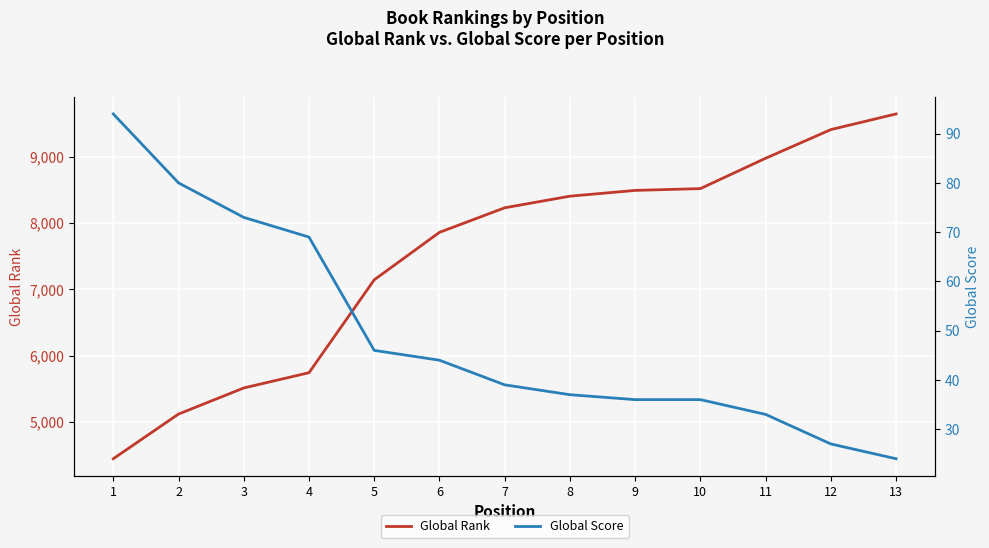

How many values in the Global Rank series are below 8228?

6